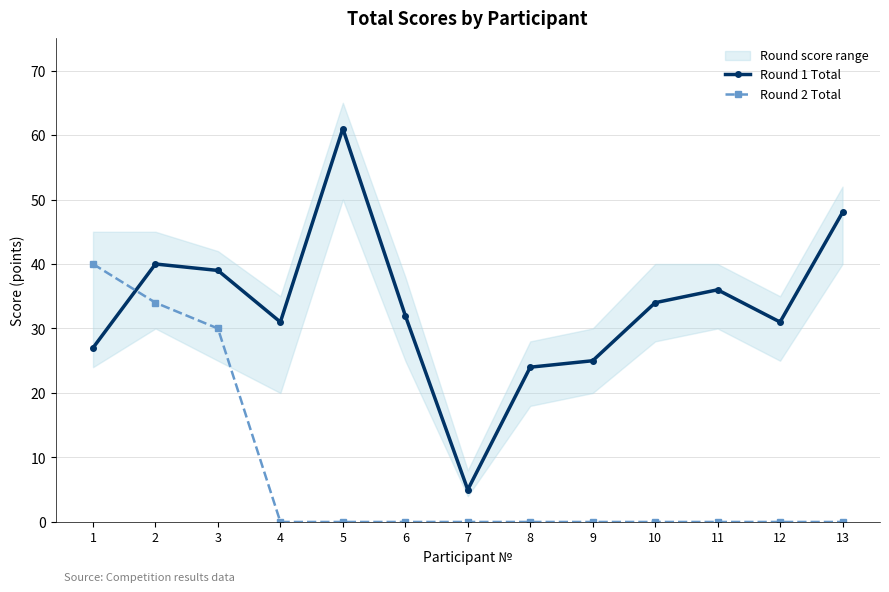

Reading right to left, what are all the values shown in this chart?

Round 1 Total: 13=48	12=31	11=36	10=34	9=25	8=24	7=5	6=32	5=61	4=31	3=39	2=40	1=27
Round 2 Total: 13=0	12=0	11=0	10=0	9=0	8=0	7=0	6=0	5=0	4=0	3=30	2=34	1=40